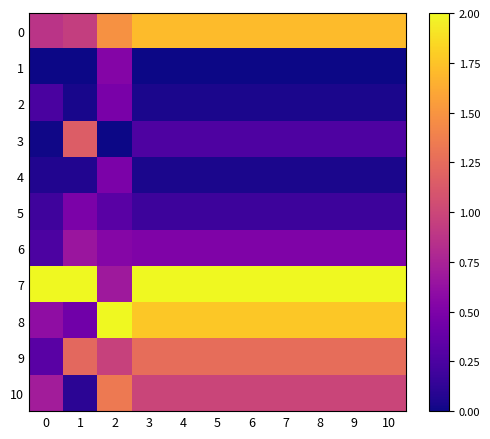

Reading right to left, transcribe all the data shown in this chart.

0: 10=1.7	9=1.7	8=1.7	7=1.7	6=1.7	5=1.7	4=1.7	3=1.7	2=1.5	1=0.9	0=0.9
1: 10=0.0	9=0.0	8=0.0	7=0.0	6=0.0	5=0.0	4=0.0	3=0.0	2=0.5	1=0.0	0=0.0
2: 10=0.0	9=0.0	8=0.0	7=0.0	6=0.0	5=0.0	4=0.0	3=0.0	2=0.5	1=0.0	0=0.2
3: 10=0.3	9=0.3	8=0.3	7=0.3	6=0.3	5=0.3	4=0.3	3=0.3	2=0.0	1=1.1	0=0.0
4: 10=0.0	9=0.0	8=0.0	7=0.0	6=0.0	5=0.0	4=0.0	3=0.0	2=0.5	1=0.1	0=0.1
5: 10=0.2	9=0.2	8=0.2	7=0.2	6=0.2	5=0.2	4=0.2	3=0.2	2=0.3	1=0.5	0=0.2
6: 10=0.5	9=0.5	8=0.5	7=0.5	6=0.5	5=0.5	4=0.5	3=0.5	2=0.5	1=0.7	0=0.3
7: 10=2.0	9=2.0	8=2.0	7=2.0	6=2.0	5=2.0	4=2.0	3=2.0	2=0.7	1=2.0	0=2.0
8: 10=1.8	9=1.8	8=1.8	7=1.8	6=1.8	5=1.8	4=1.8	3=1.8	2=2.0	1=0.4	0=0.6
9: 10=1.3	9=1.3	8=1.3	7=1.3	6=1.3	5=1.3	4=1.3	3=1.3	2=1.0	1=1.2	0=0.3
10: 10=1.0	9=1.0	8=1.0	7=1.0	6=1.0	5=1.0	4=1.0	3=1.0	2=1.3	1=0.1	0=0.7